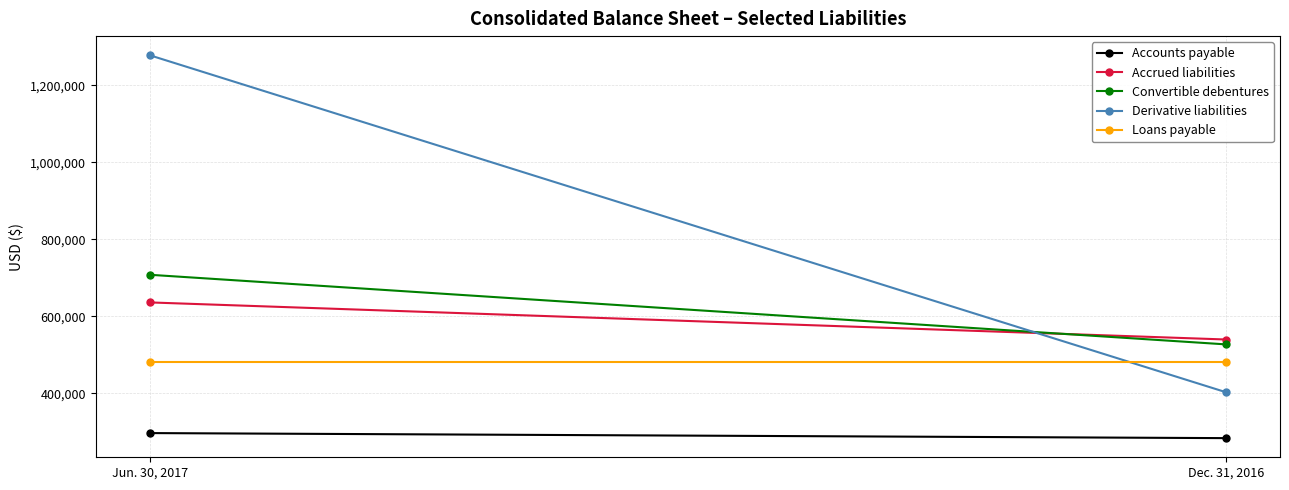

True or false: Loans payable has a value of 481000 at Dec. 31, 2016.

True